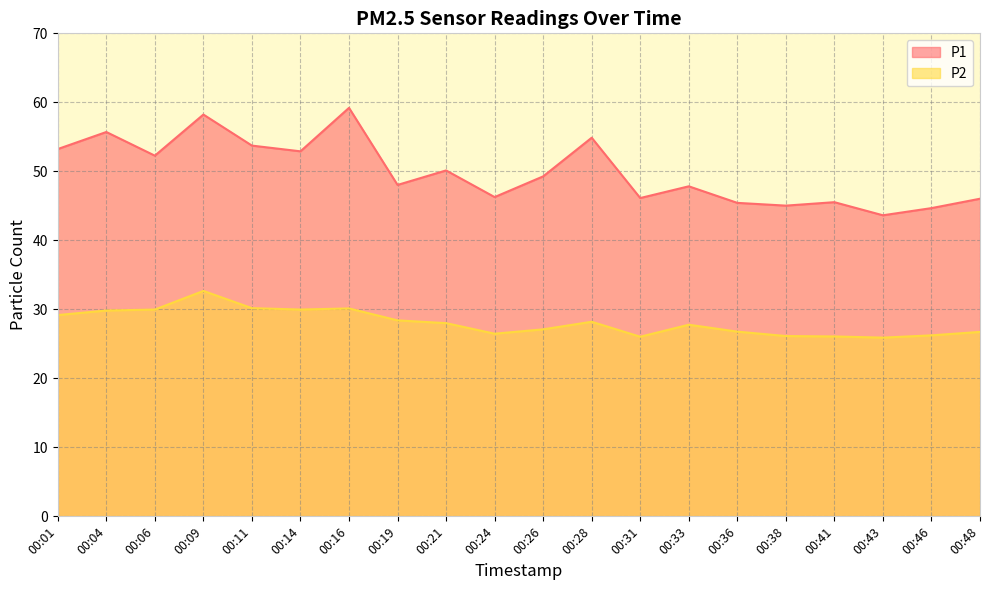

What is the value of the P2 point at the 16th from the left?

26.1